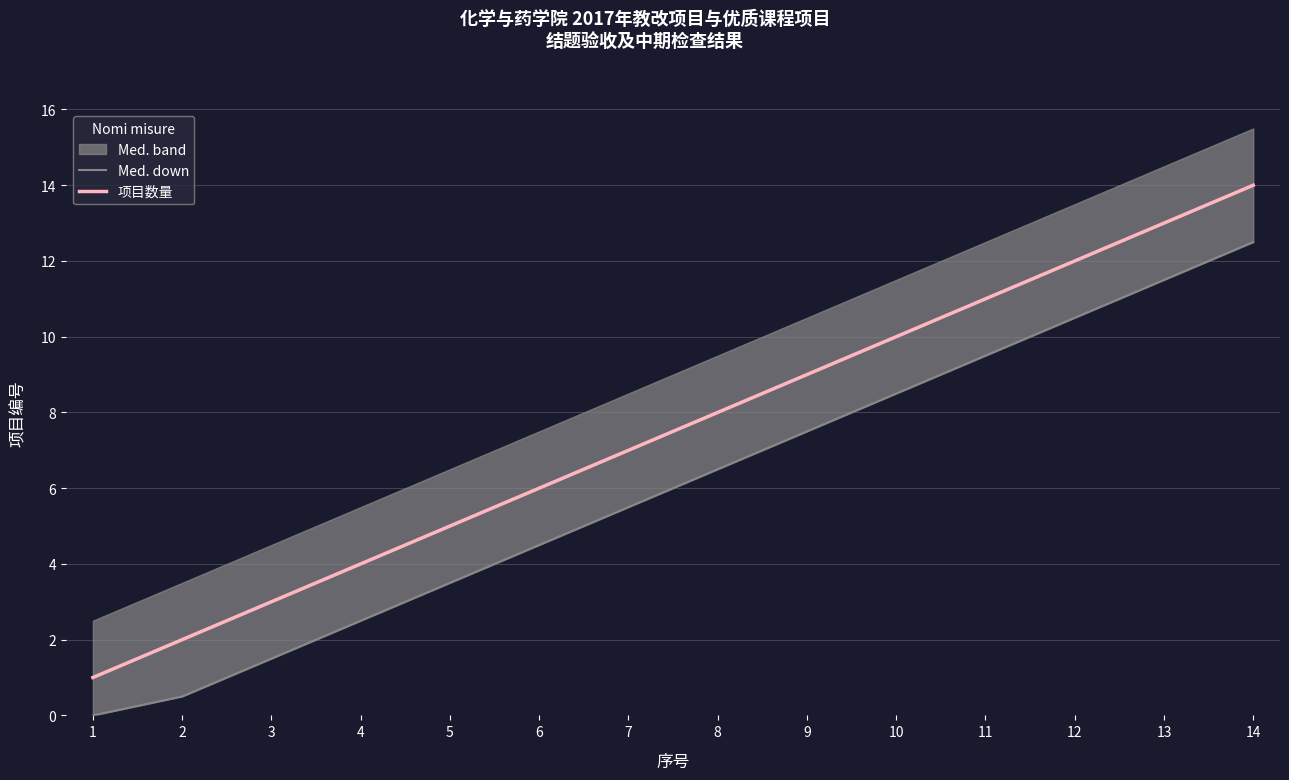

Is it true that 项目数量 equals 4 at 4?

True